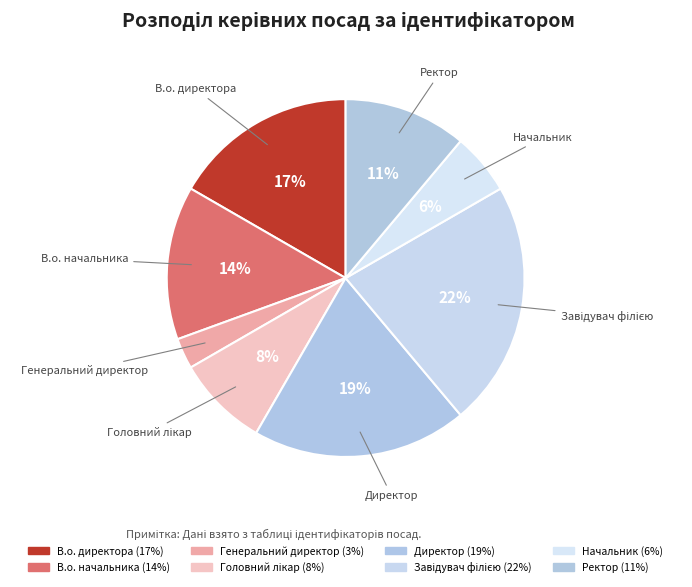

Is it true that Завідувач філією is 22% of the pie?

True